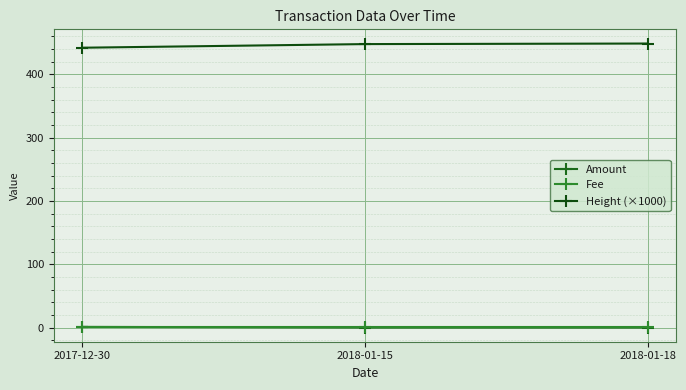

What is the label of the 3rd point from the right?

2017-12-30